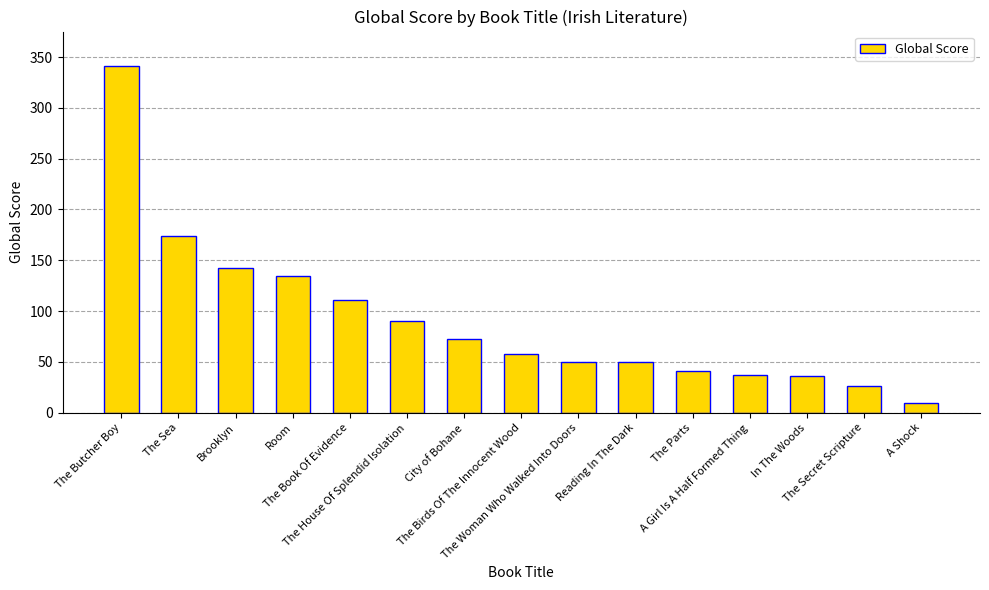

What is the maximum value shown in the chart?

341